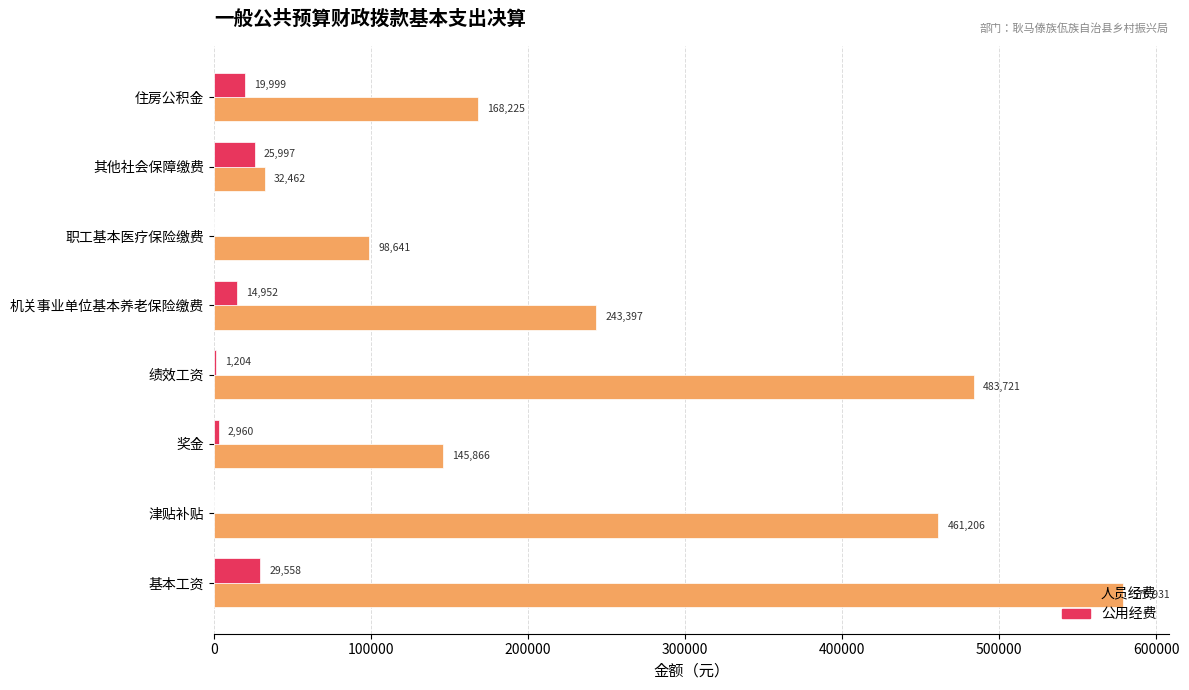

True or false: 人员经费 has a value of 84295.9 at 住房公积金.

False